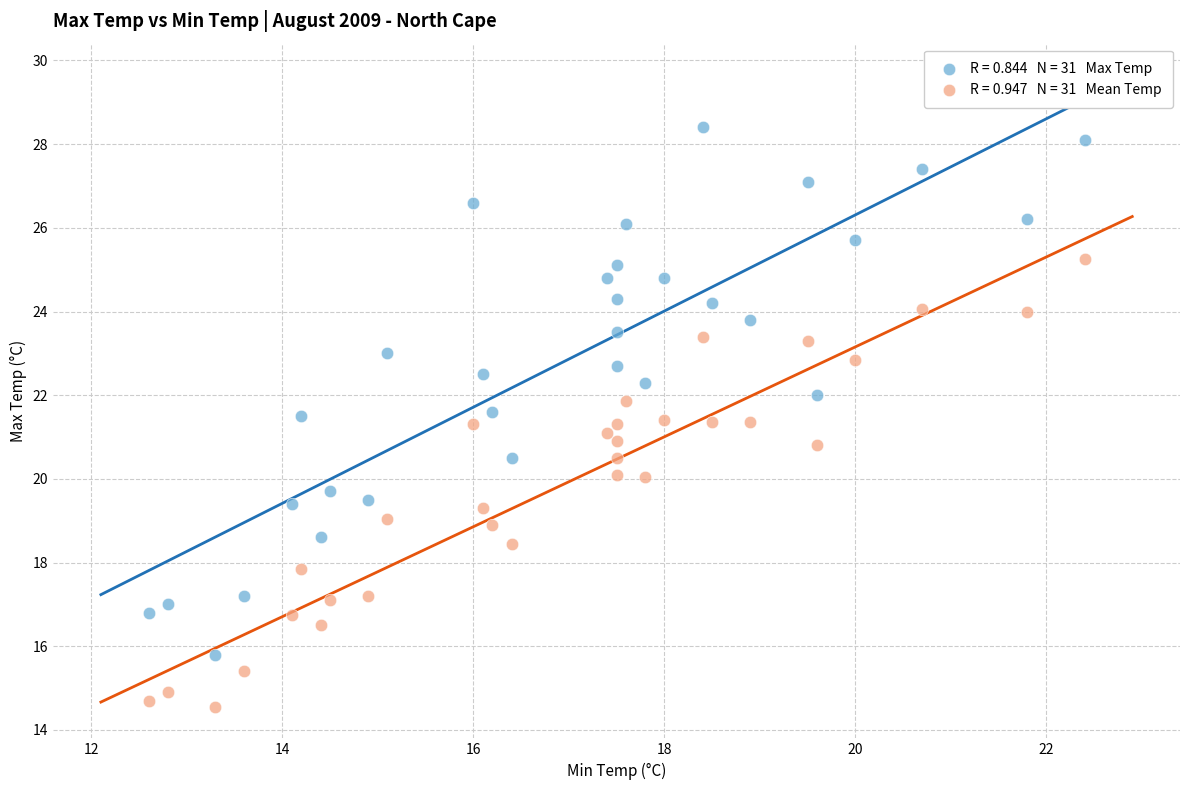

Across all data points, what is the range of X values (max minus min)?

9.8